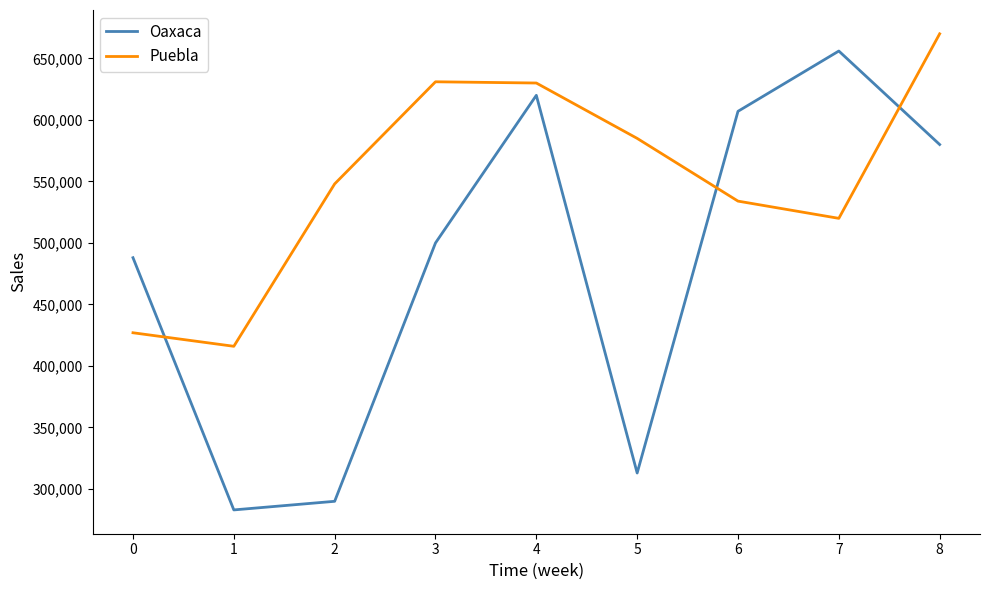

What value does the Puebla series have at 4?

630000